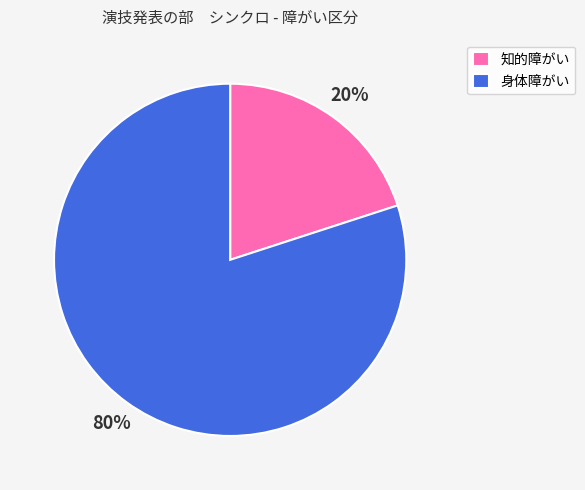

Between 身体障がい and 知的障がい, which is larger?

身体障がい